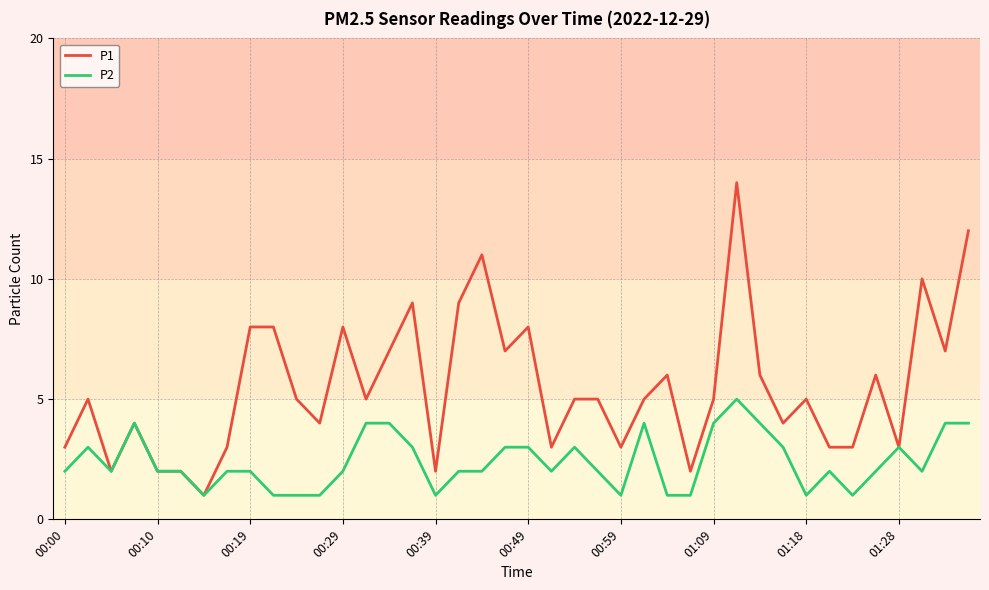

What is the greatest value displayed?

14